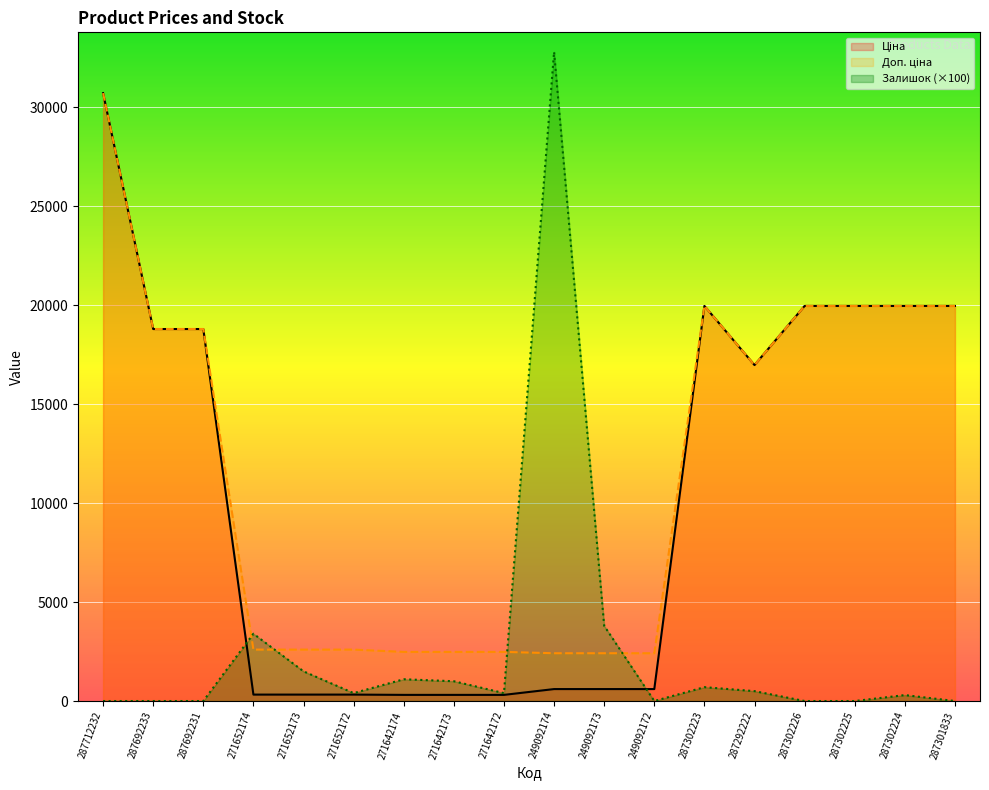

What position from the left is 249092174?

10